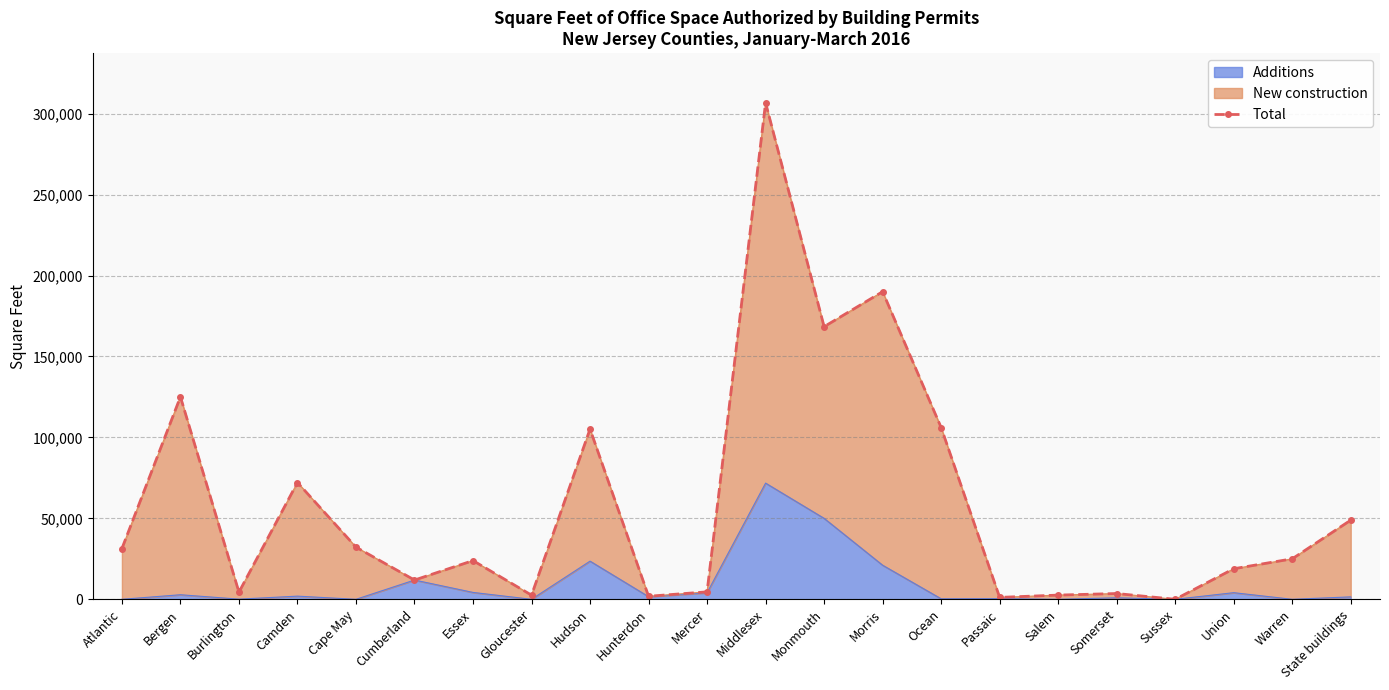

Reading left to right, list all the values displayed in this chart.

31344	125062	4416	72142	32224	11895	23909	2560	105150	1880	4605	306694	168399	190012	106116	1186	2598	3568	0	18873	25004	48896